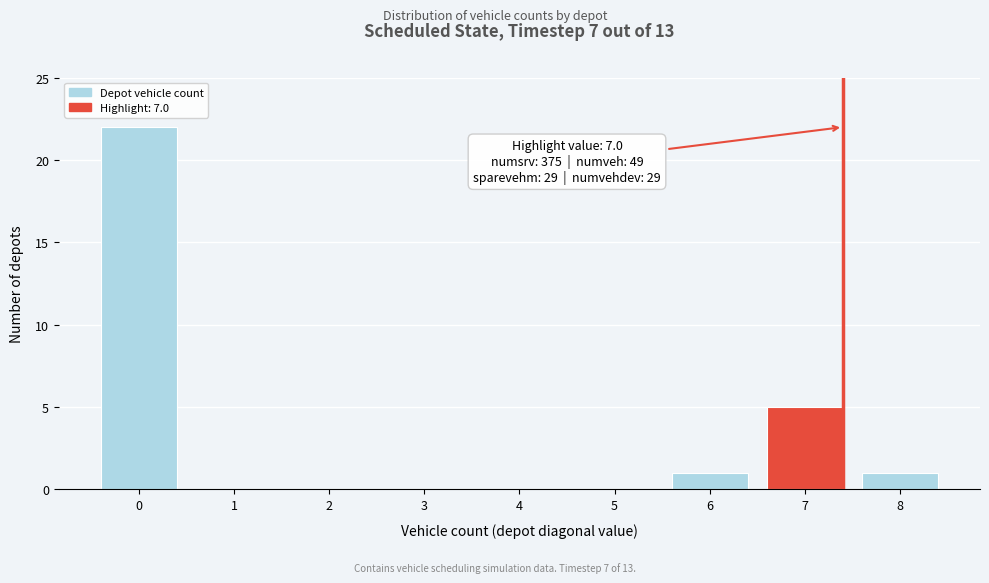

Reading right to left, what are all the values shown in this chart?

8=1	7=5	6=1	5=0	4=0	3=0	2=0	1=0	0=22